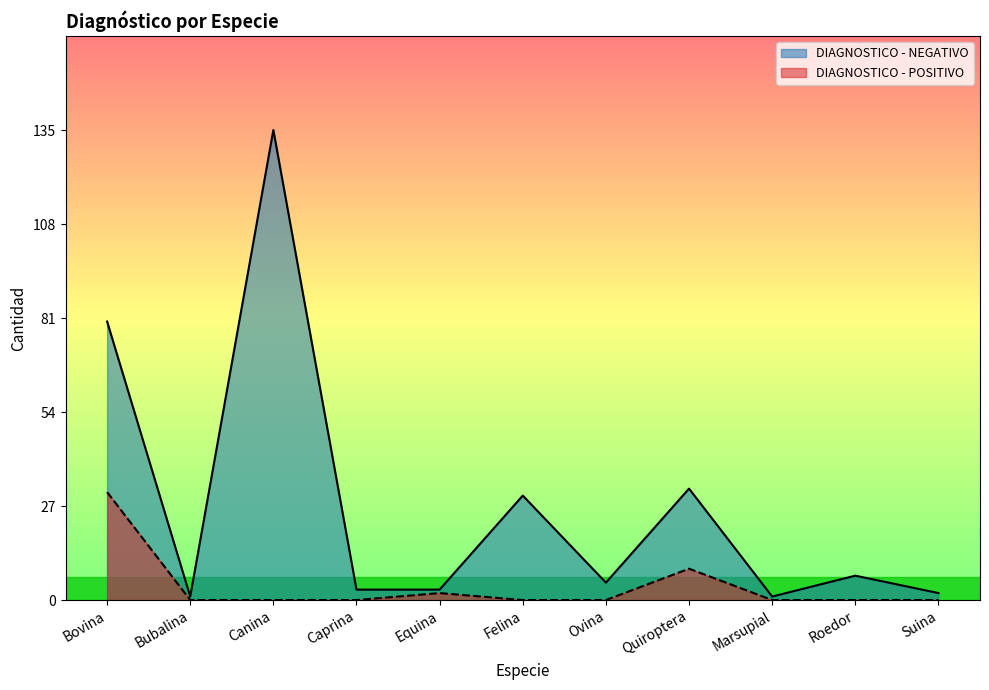

What is the label of the 4th point from the right?

Quiroptera